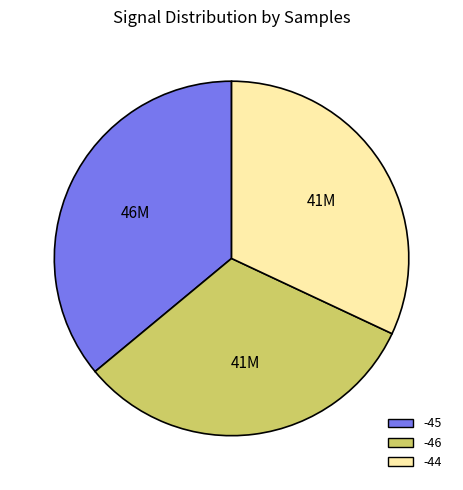

Which category has the biggest portion of the pie?

-45